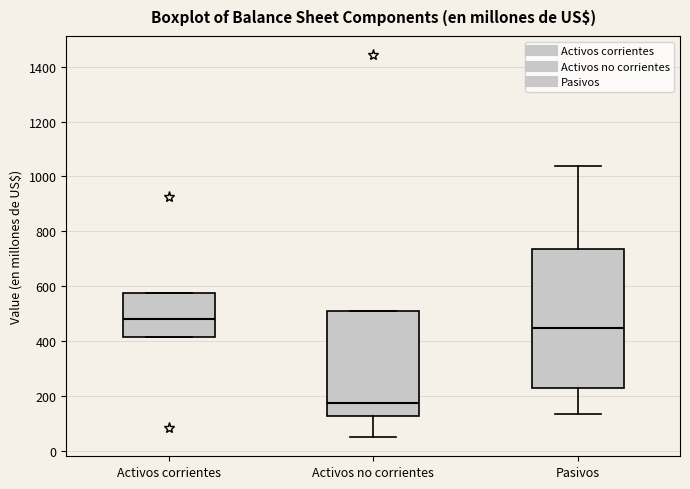

Where is the upper edge of the box for Activos no corrientes on the y-axis? The values are not printed on the chart, so give them approximately, as read against the axis.

520